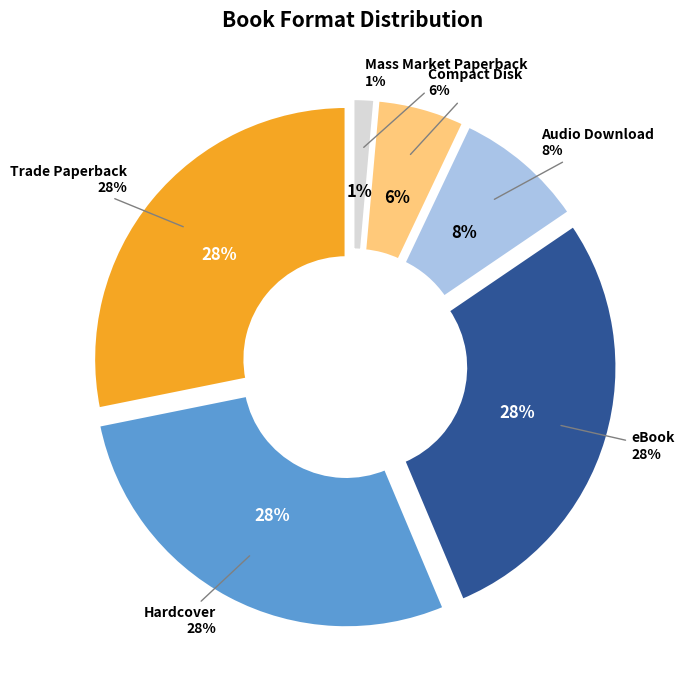

How many slices are in this pie chart?

6